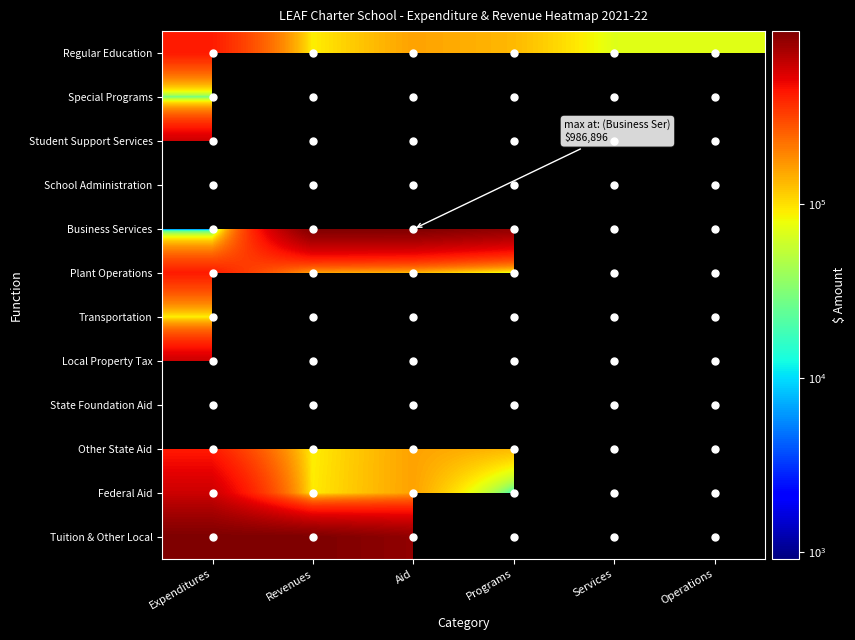

Which series has the largest range (max minus min)?

Business Services